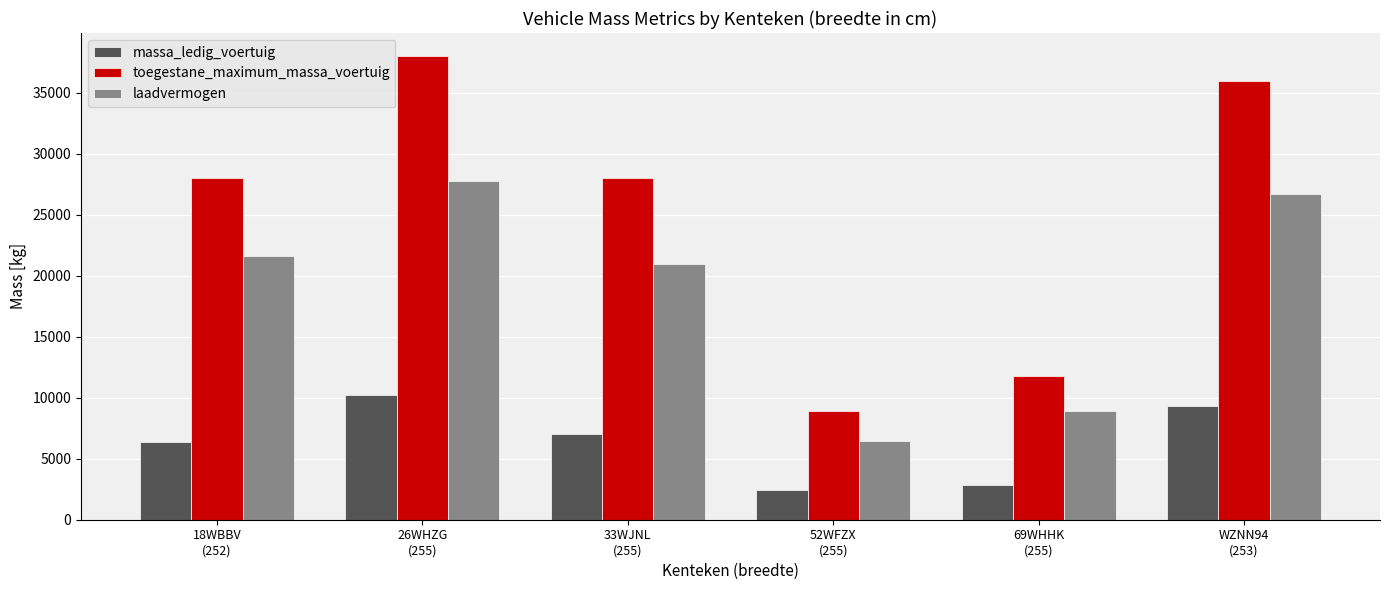

What is the label of the 4th bar from the left?

52WFZX
(255)